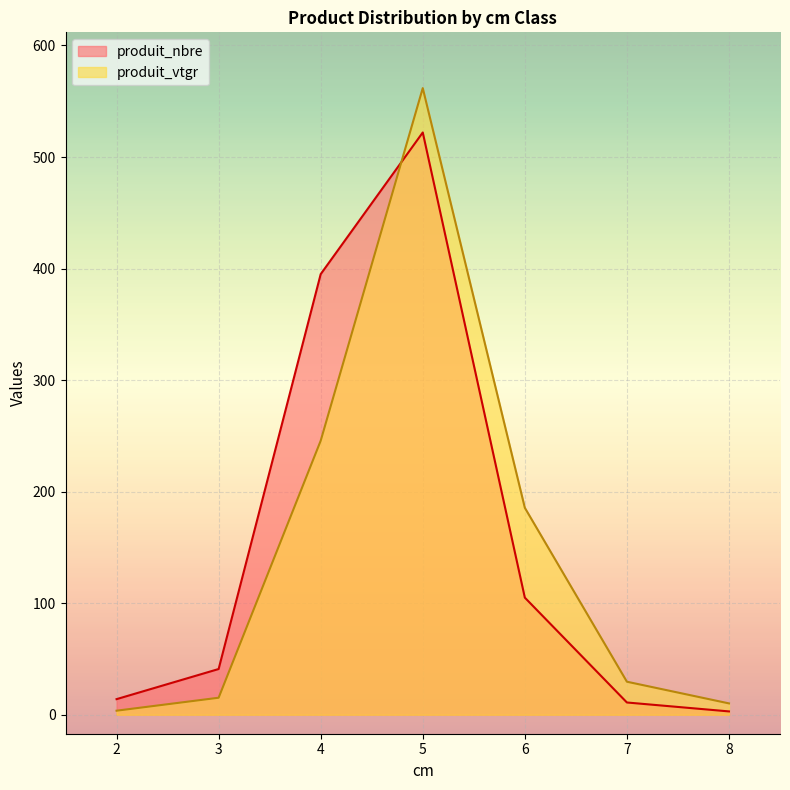

What is the average value of the produit_nbre series?

155.9